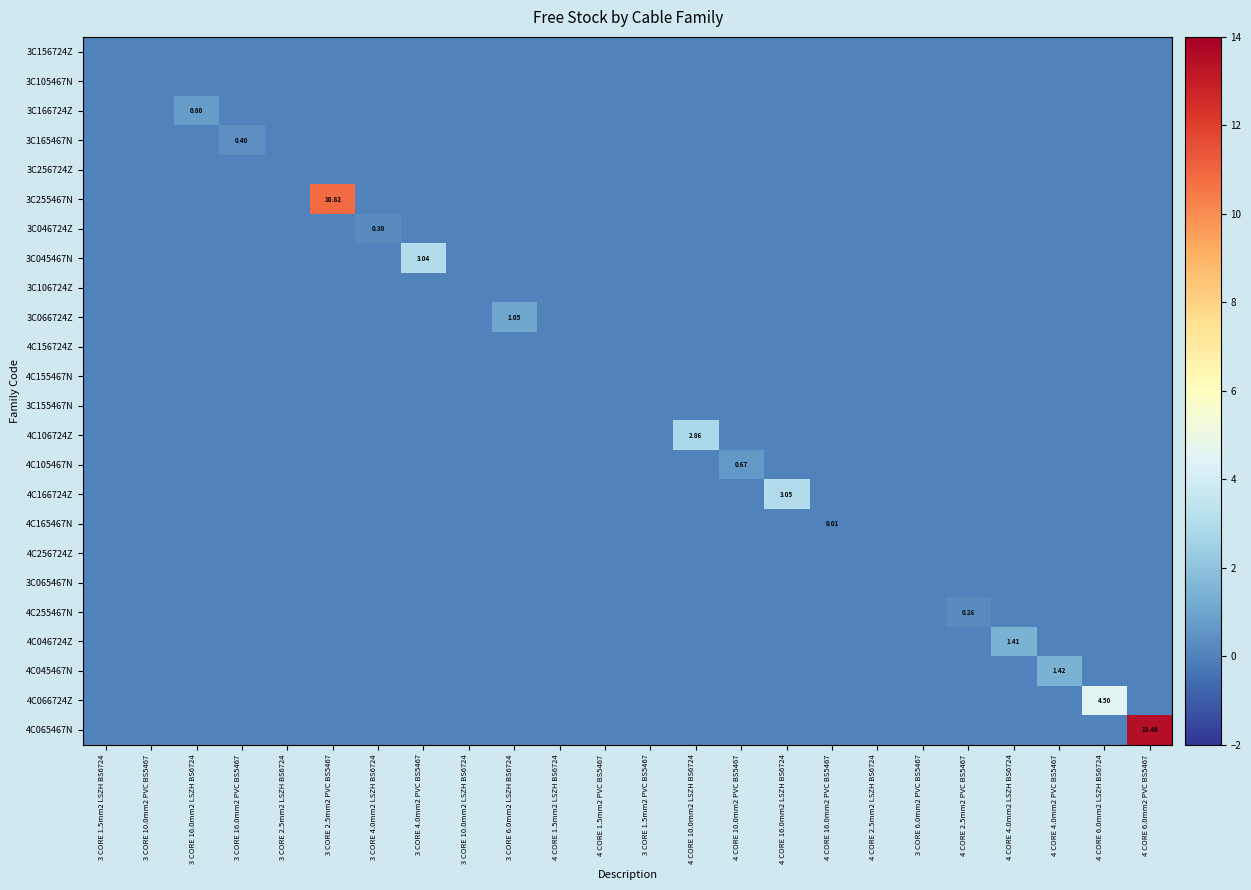

Which series changed the most between 3 CORE 16.0mm2 LSZH BS6724 and 3 CORE 2.5mm2 PVC BS5467?

3C255467N